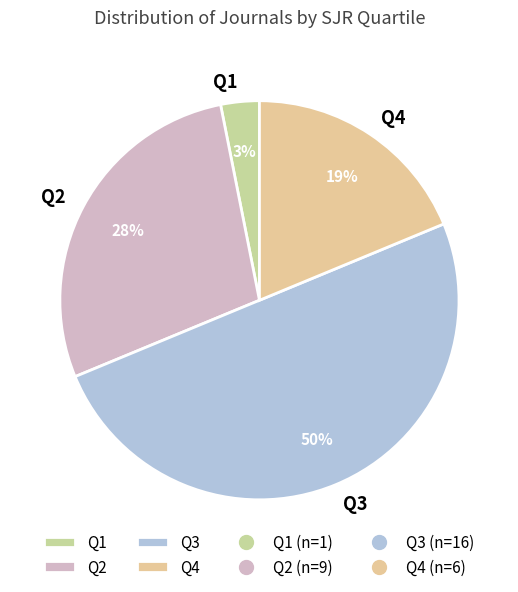

True or false: Q3 accounts for 58% of the total.

False